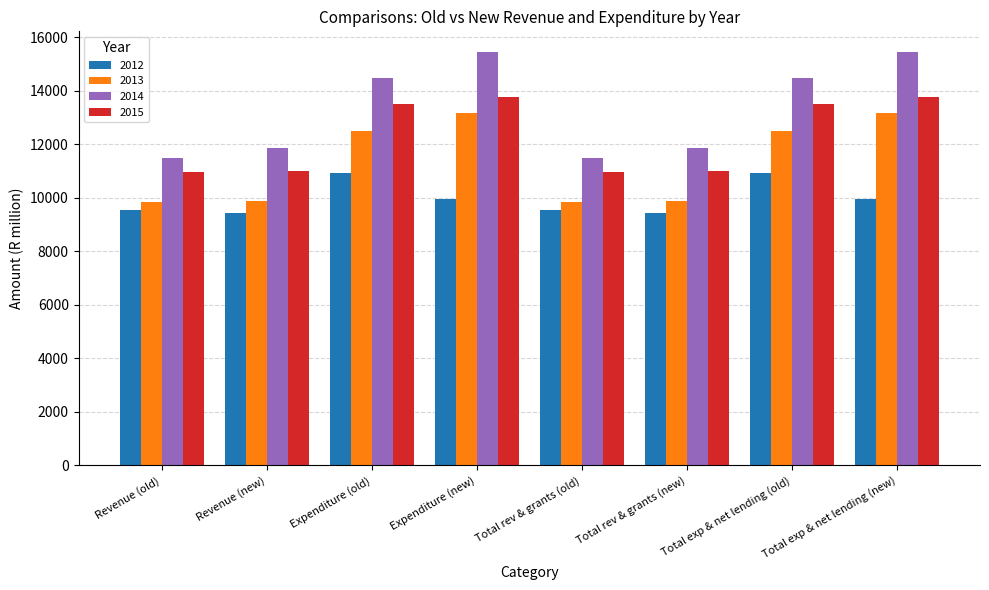

At Total exp & net lending (new), list the series in order from largest to smallest.

2014, 2015, 2013, 2012